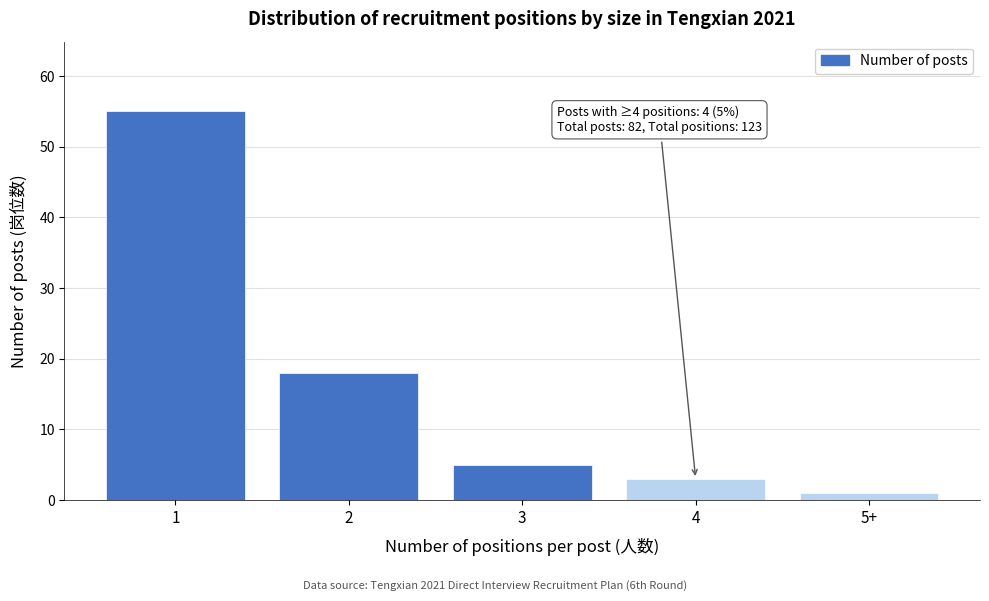

Reading left to right, list all the values displayed in this chart.

1=55	2=18	3=5	4=3	5+=1